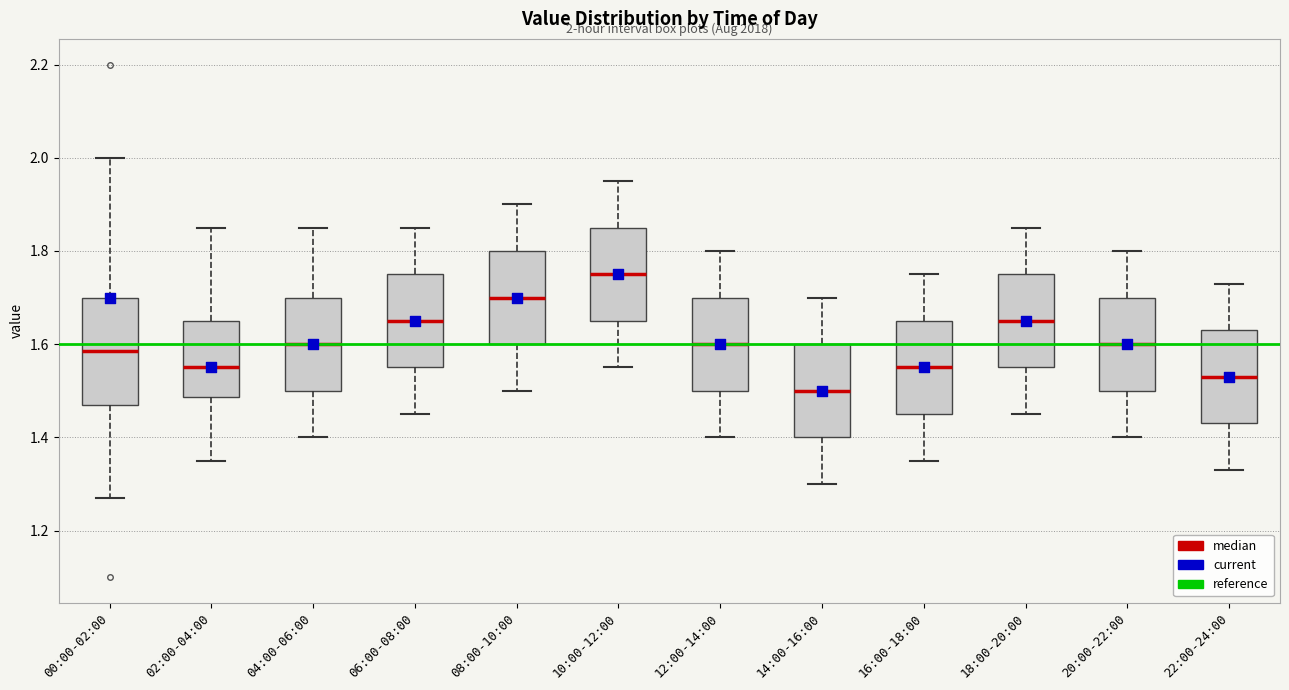

Which box's median line is the highest?

10:00-12:00